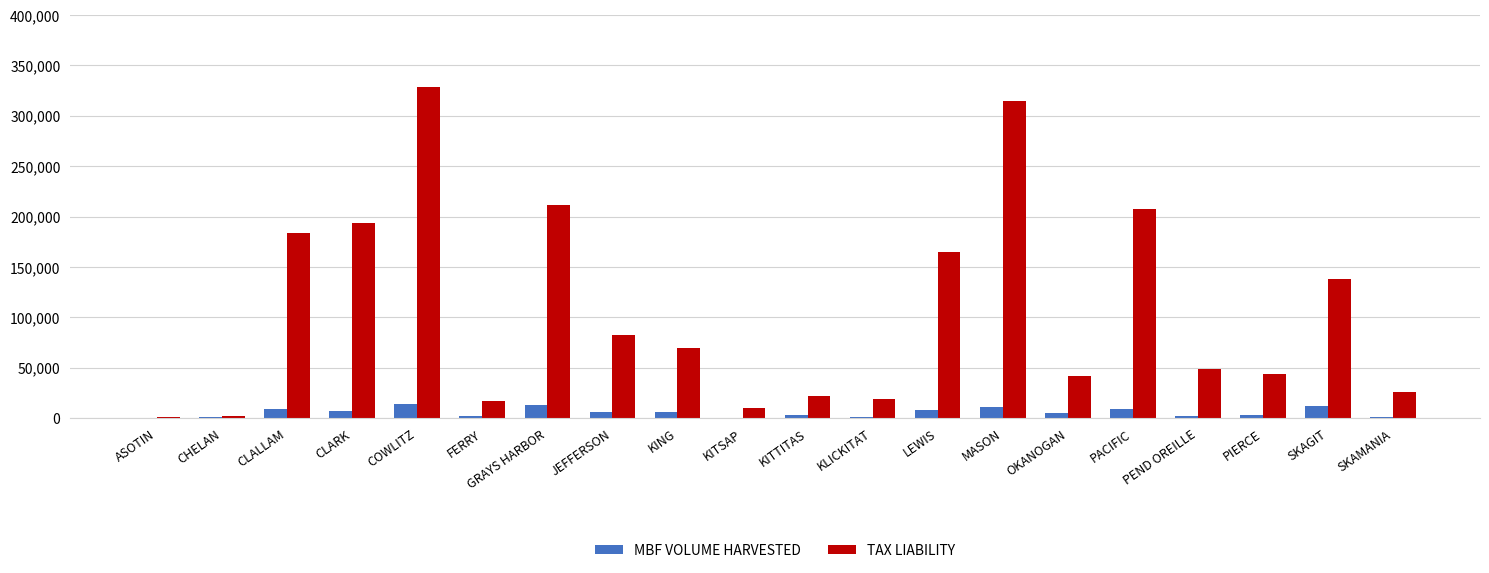

Which series changed the most between CLARK and SKAMANIA?

TAX LIABILITY